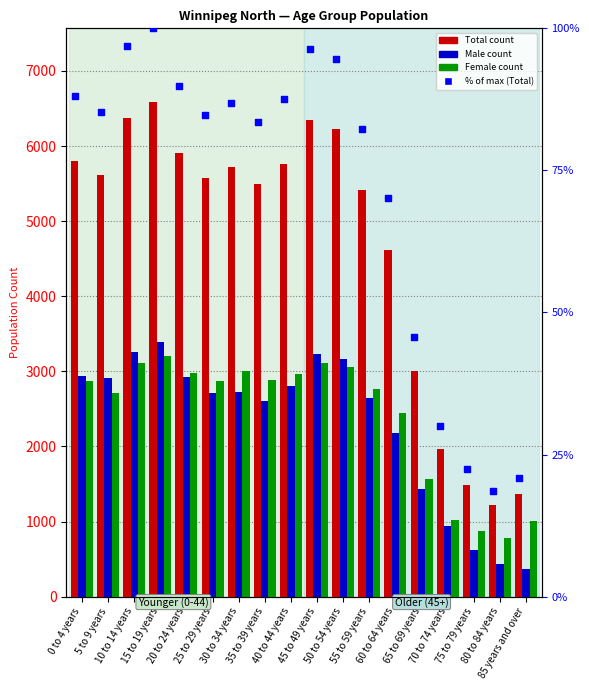

Which series reaches the maximum Y coordinate?

Total